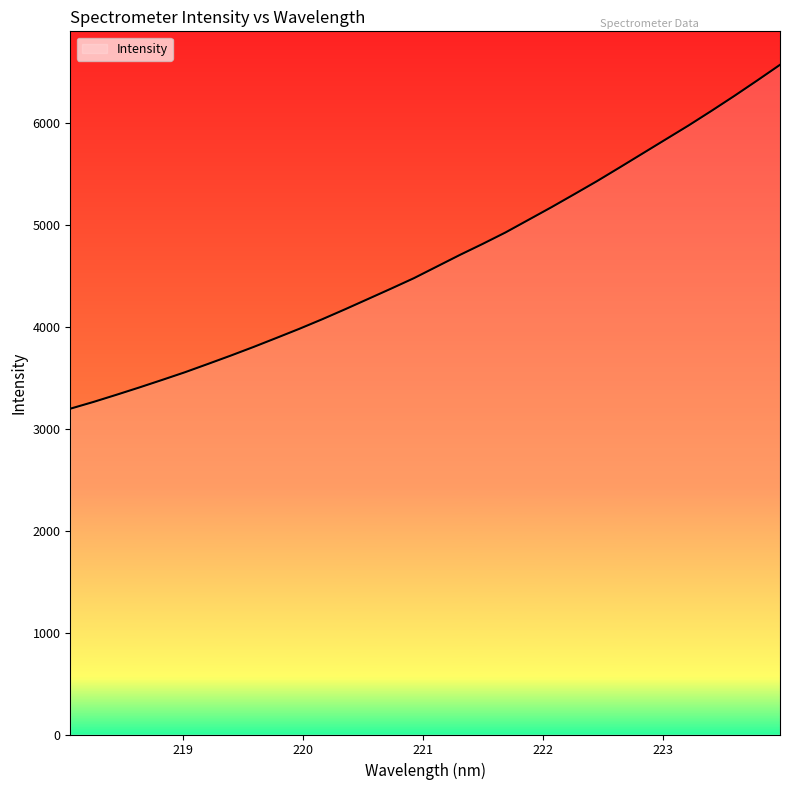

What is the greatest value displayed?

6571.7